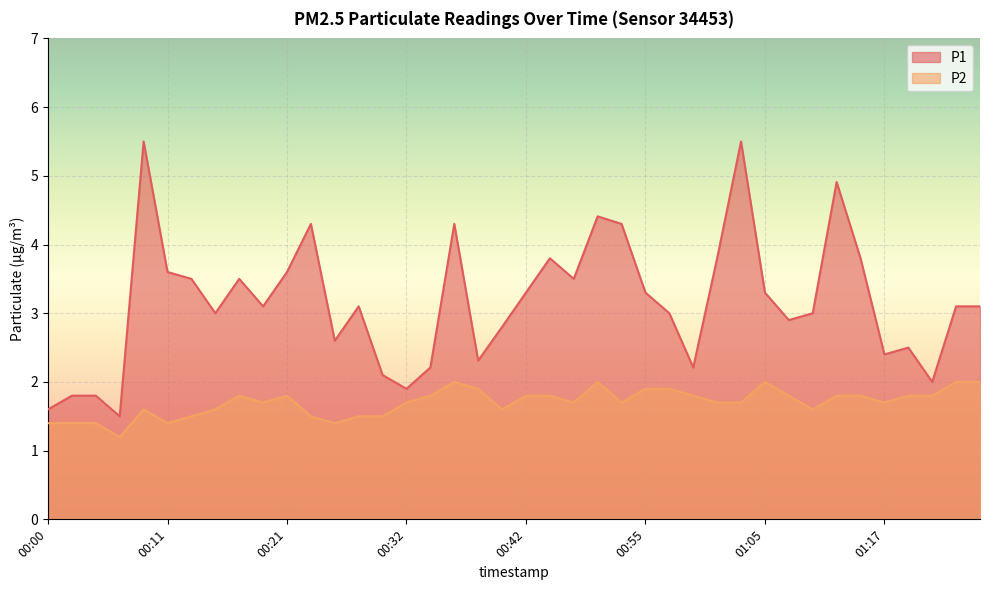

Does the chart display data point markers on the line(s)?

No